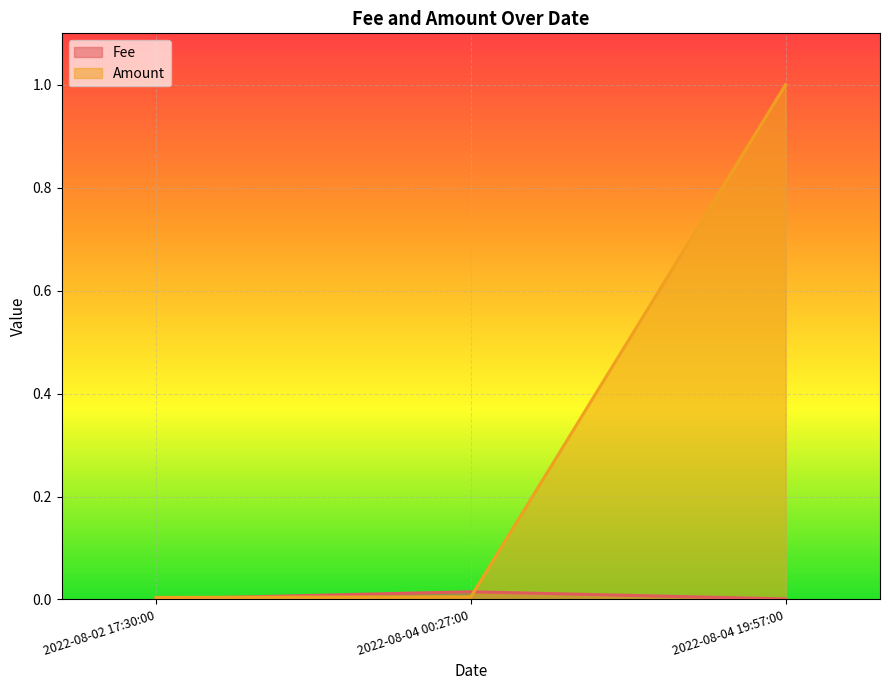

At which category is the sum across all series the highest?

2022-08-04 19:57:00